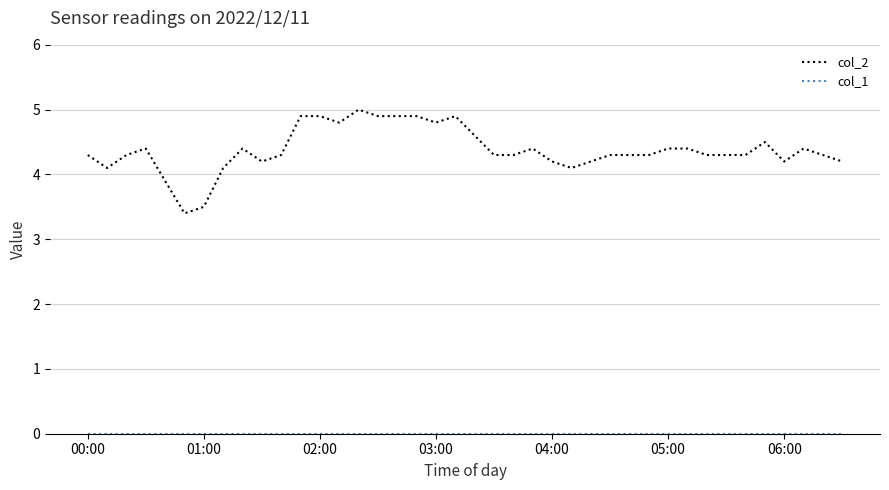

Which series has the widest spread of values?

col_2